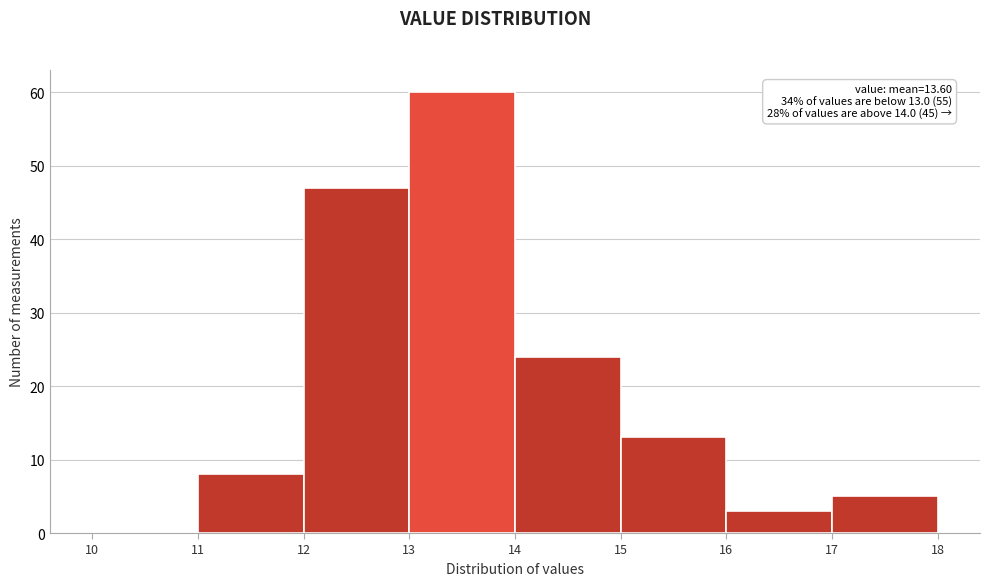

Which range on the x-axis has the tallest bar?

13 to 14